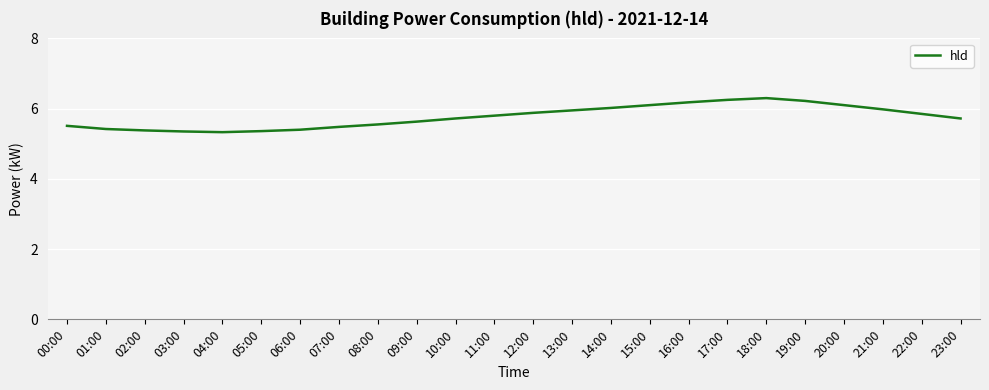

What is the greatest value displayed?

6.3